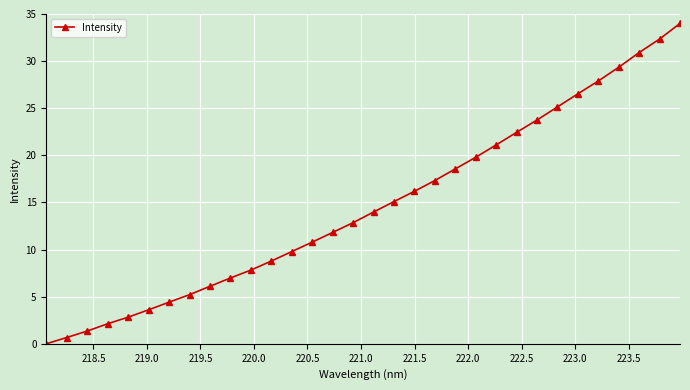

What is the sum of all values?

469.6